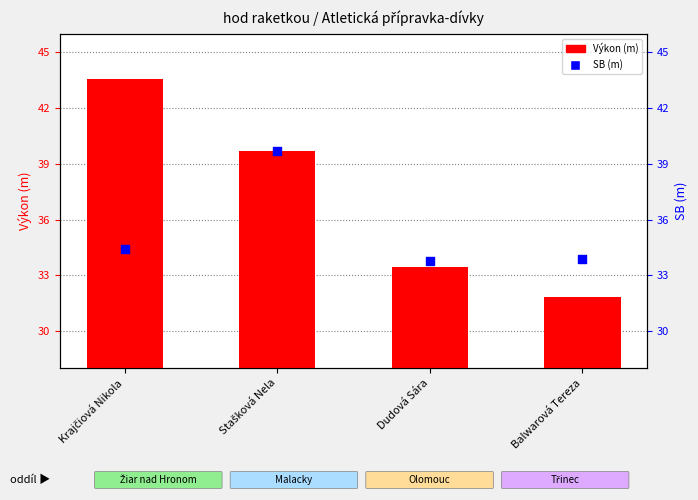

At which category is the sum across all series the highest?

Stašková Nela